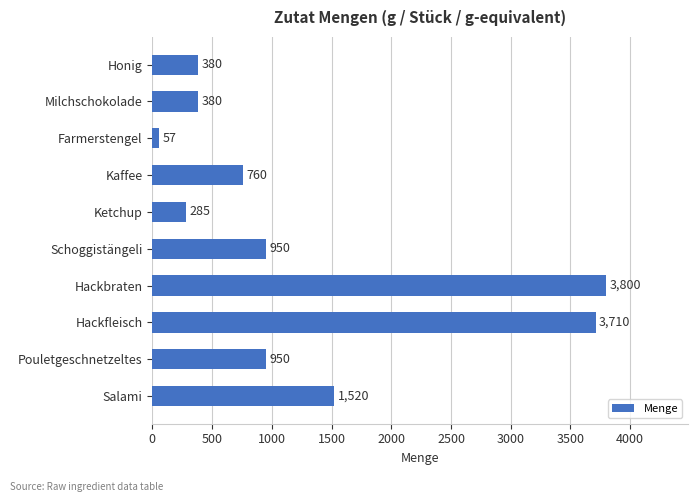

Which has a higher value, Pouletgeschnetzeltes or Farmerstengel?

Pouletgeschnetzeltes